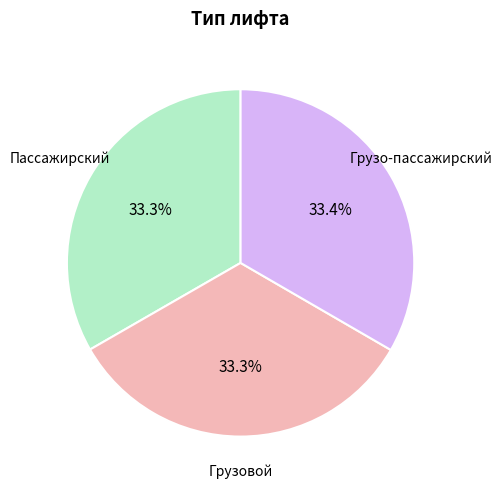

Is there any slice that represents more than half of the pie?

No